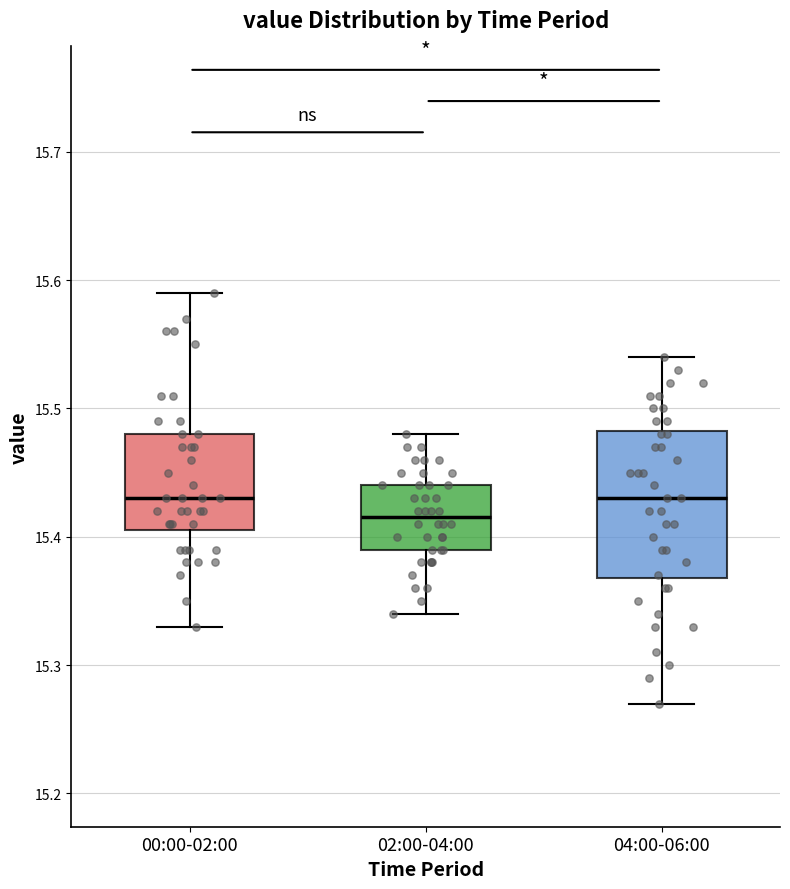

Where does the lower whisker of the box for 04:00-06:00 end on the y-axis? The values are not printed on the chart, so give them approximately, as read against the axis.

15.27